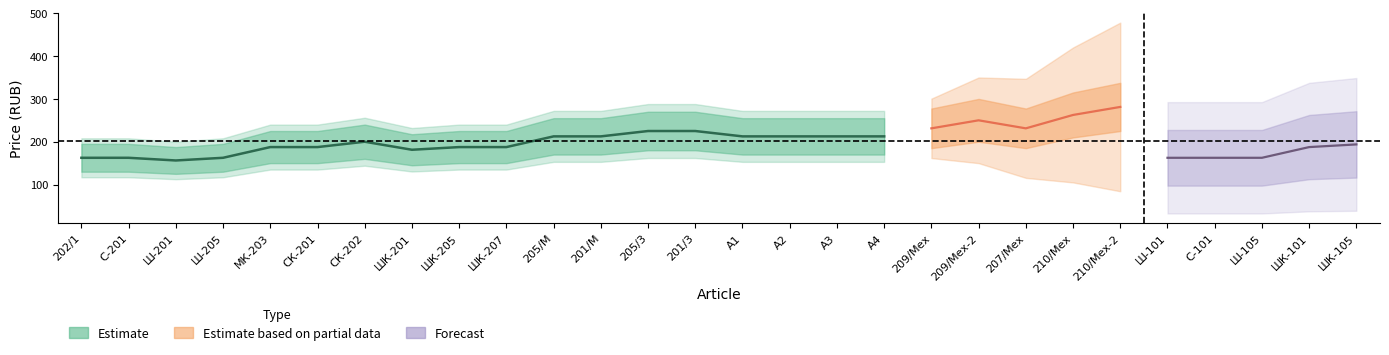

What is the sum of all values?

3500.0